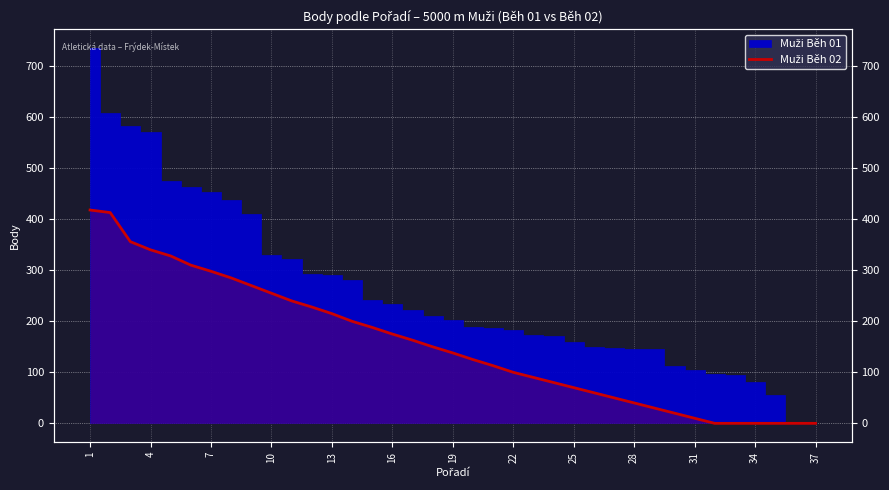

How many lines are shown in the chart?

1